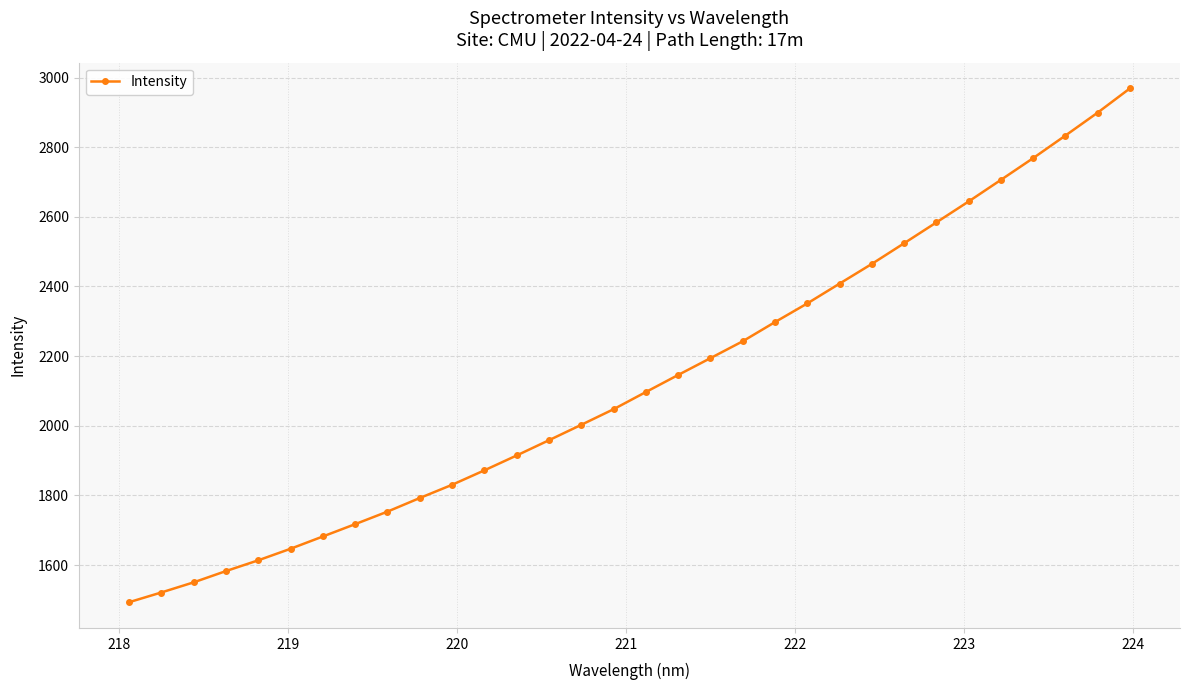

Does the chart display data point markers on the line(s)?

Yes